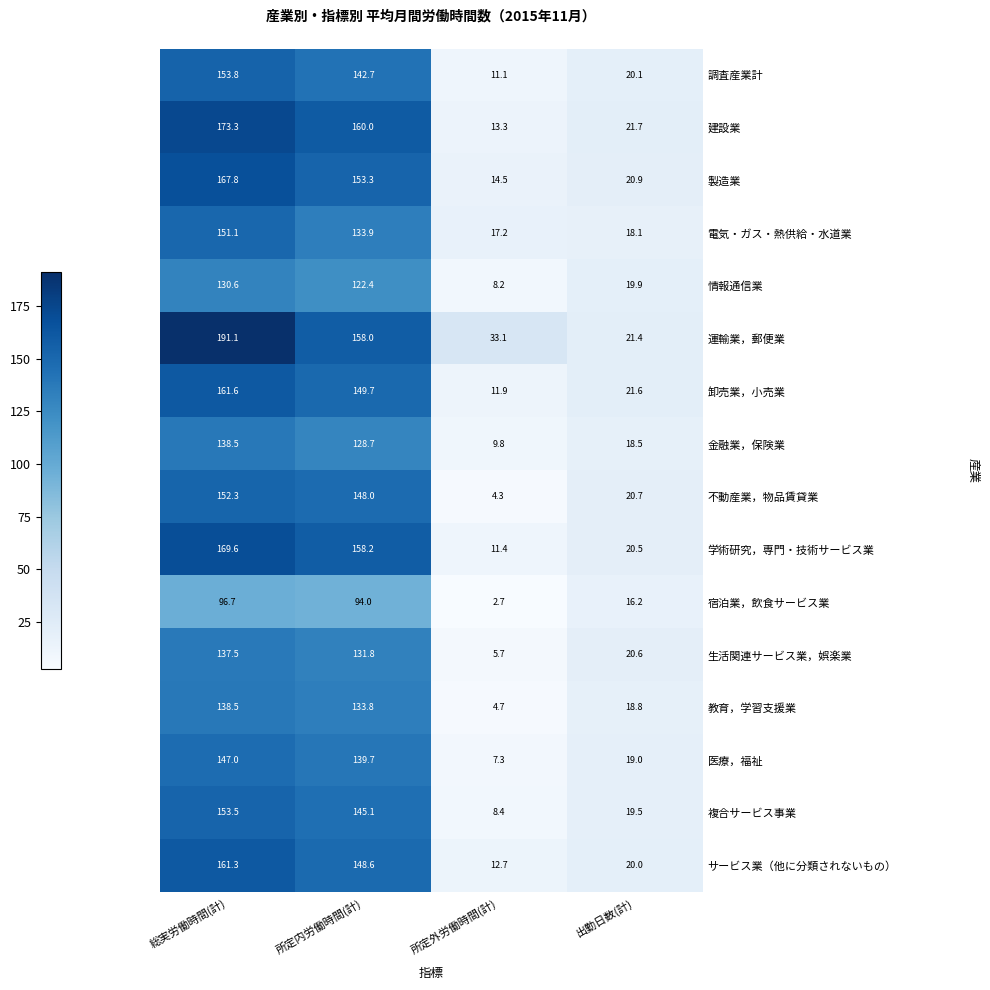

At which category is the sum across all series the highest?

総実労働時間(計)